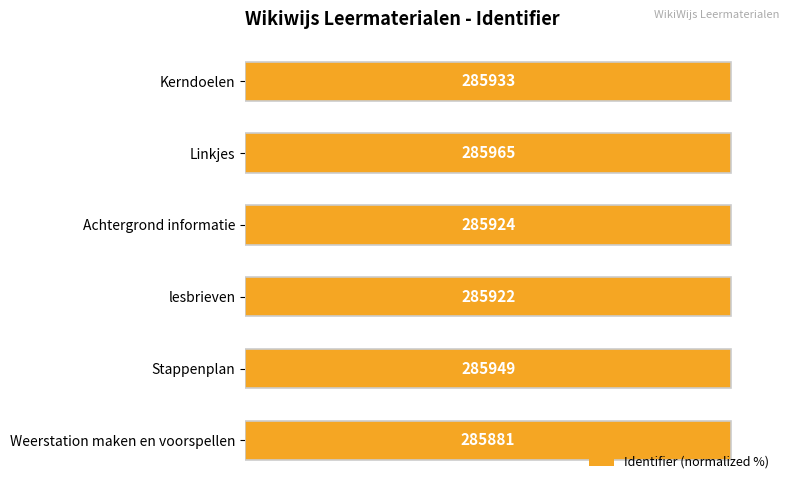

True or false: the data shows 100.0 at 100.

True